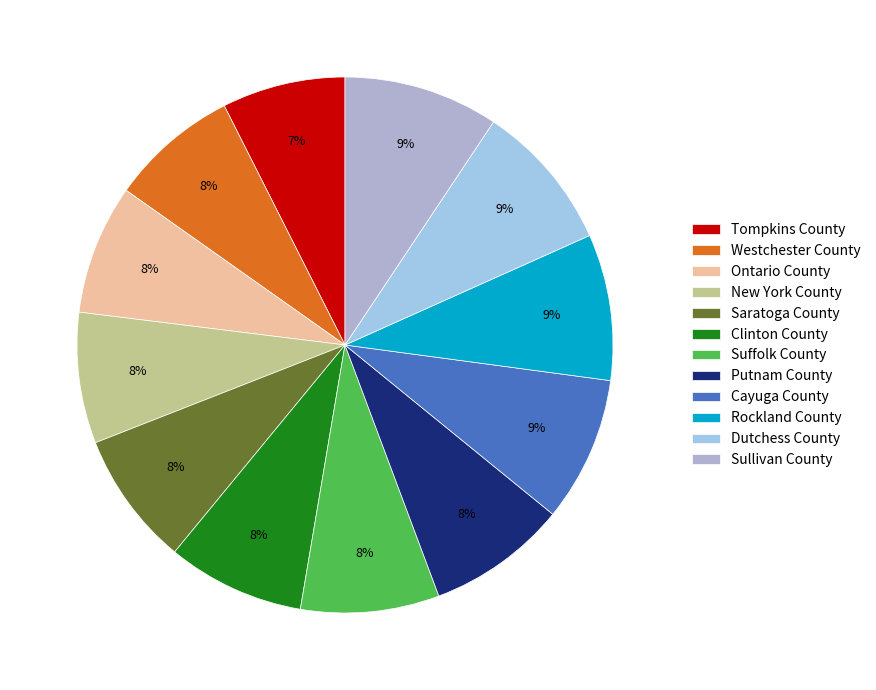

Rank the categories by value from lowest to highest.

Tompkins County, Westchester County, Ontario County, New York County, Saratoga County, Clinton County, Suffolk County, Putnam County, Cayuga County, Rockland County, Dutchess County, Sullivan County